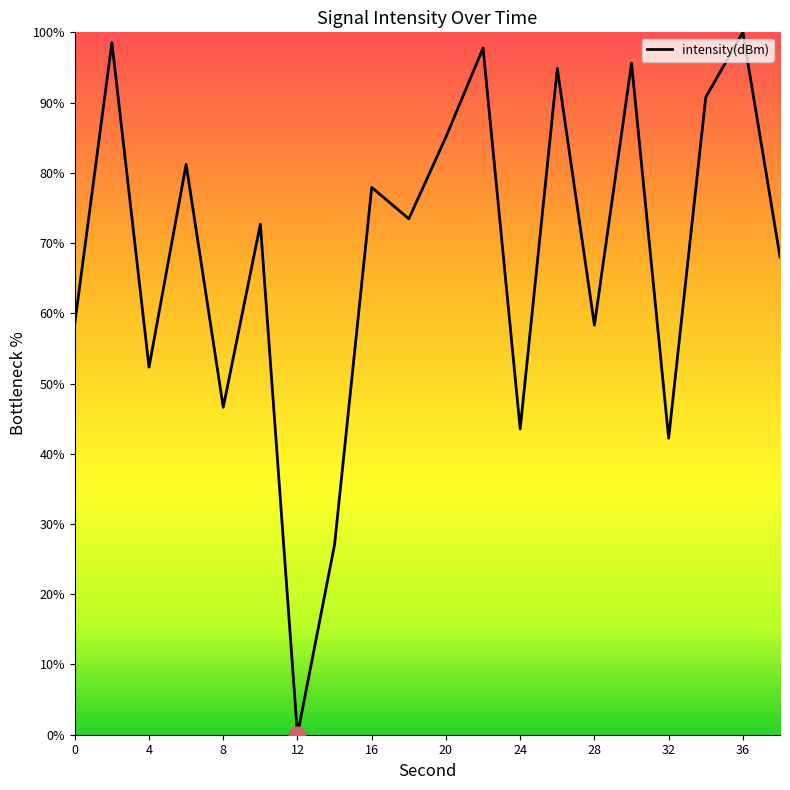

What is the maximum value shown in the chart?

100.0